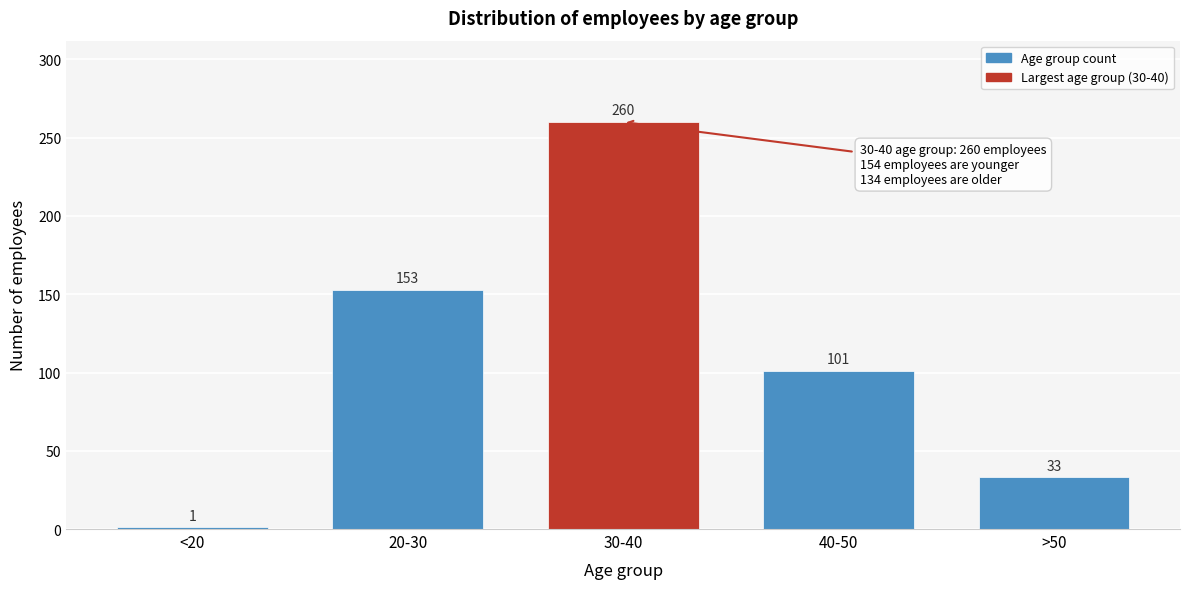

Reading left to right, transcribe all the data shown in this chart.

1	153	260	101	33